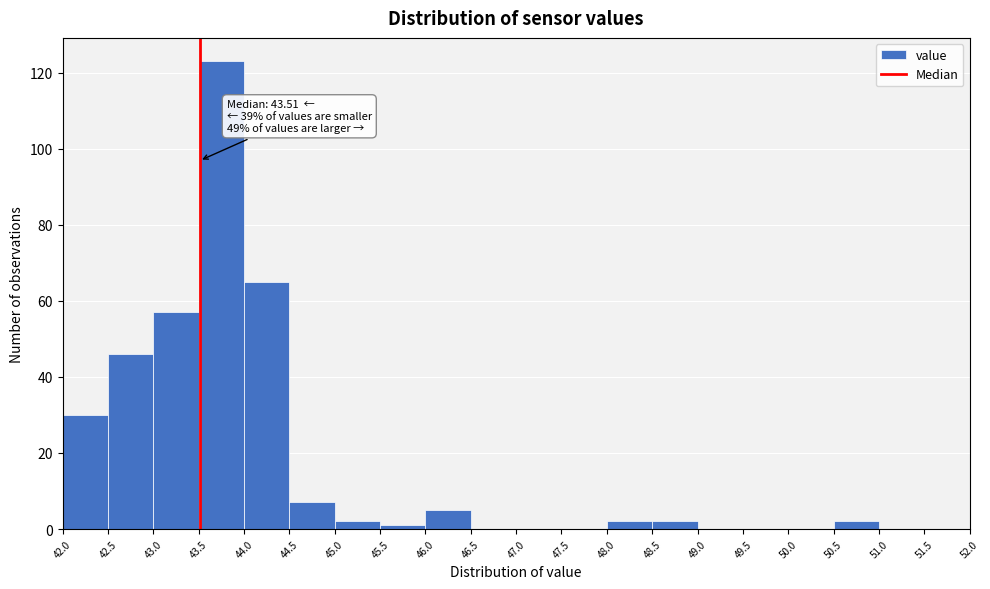

Over which range of the x-axis is the bar tallest?

43.5 to 44.0